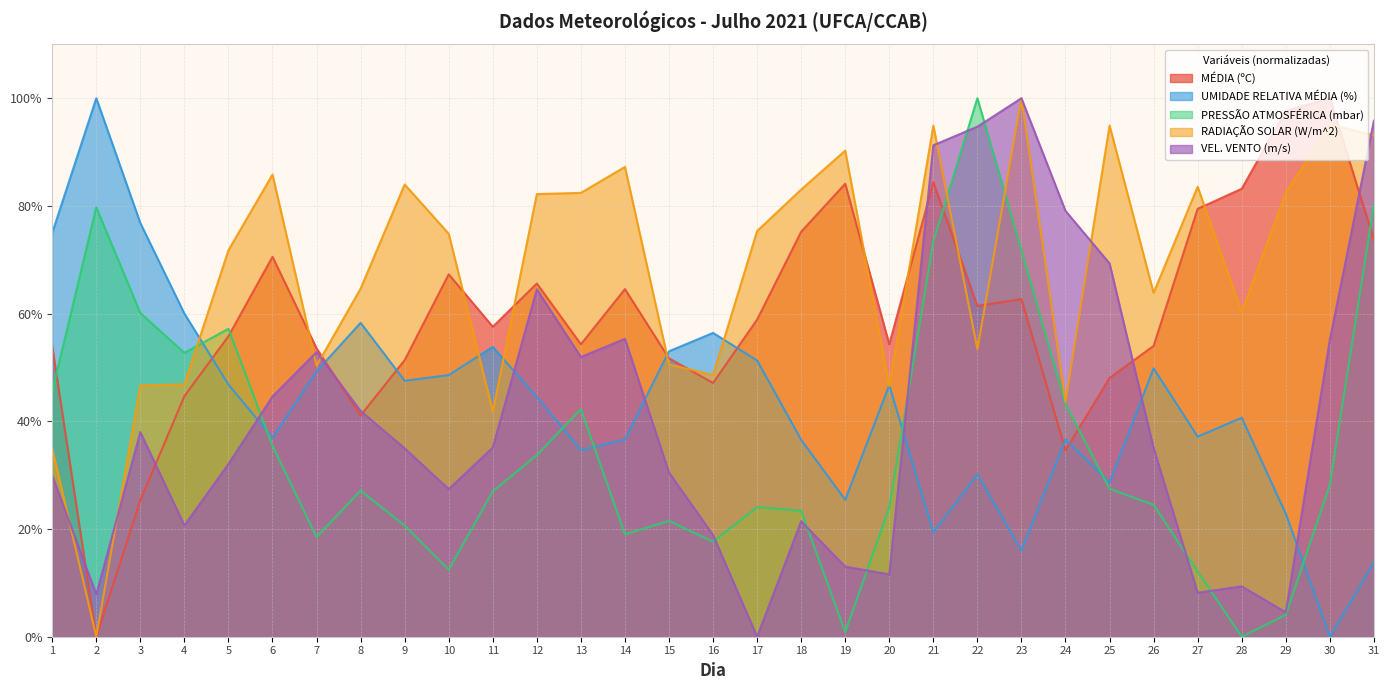

Is the value of MÉDIA (ºC) at 22 greater than the value of PRESSÃO ATMOSFÉRICA (mbar) at 18?

Yes